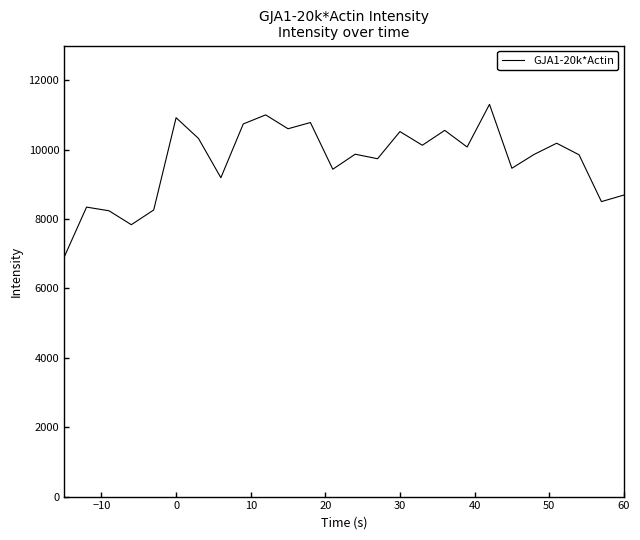

What is the difference between the maximum and minimum values?

4403.0